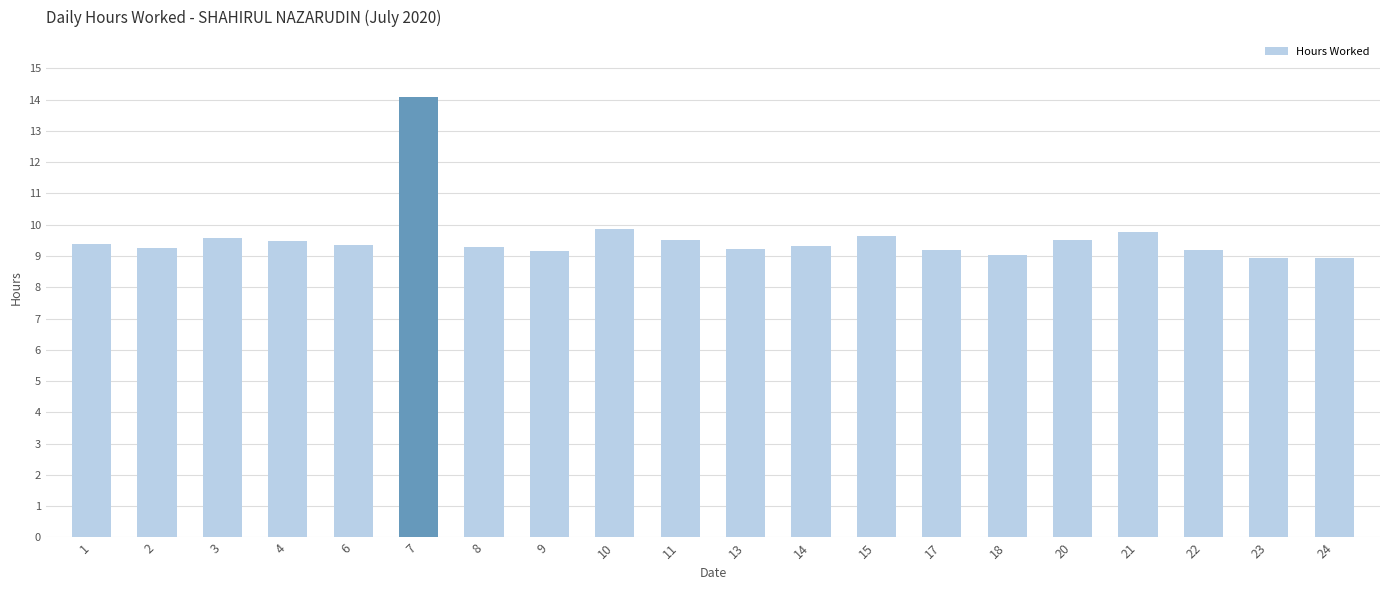

At which category does the chart reach its peak across all series?

7